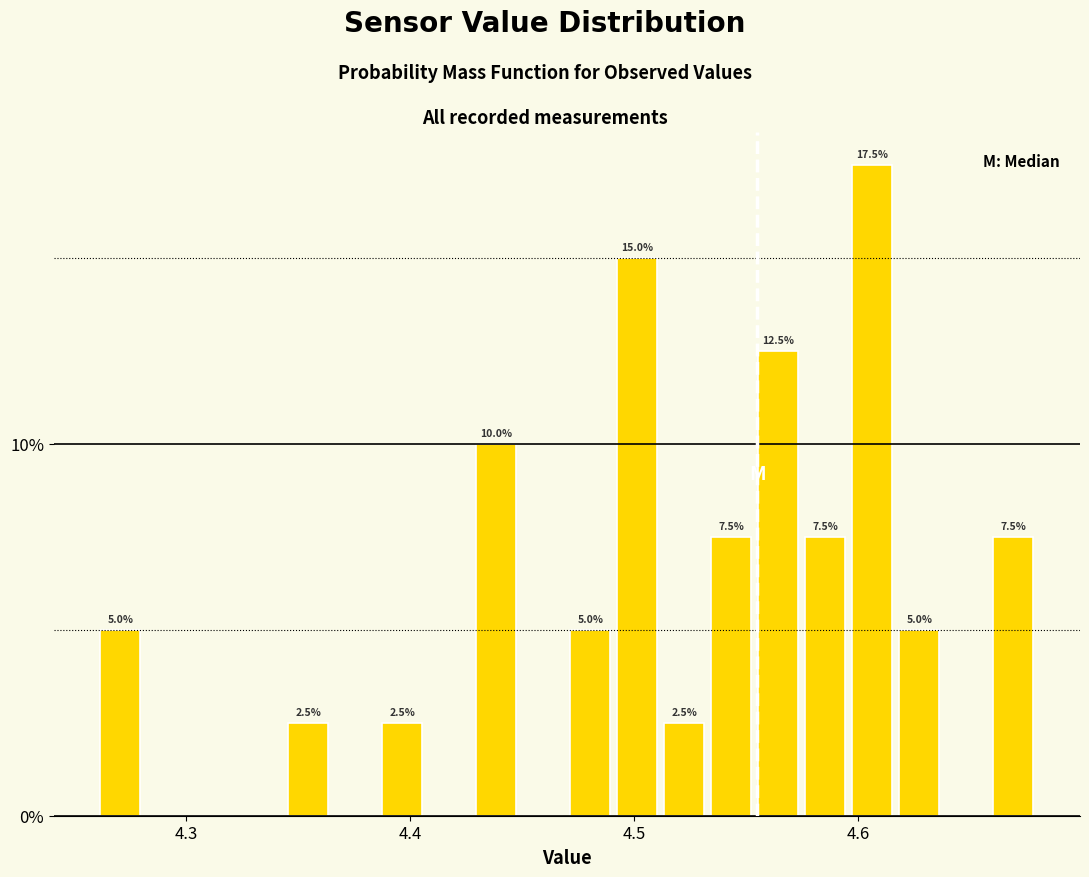

Around what value on the x-axis is the tallest bar? Give the approximate position of its centre, as read against the axis.

4.61